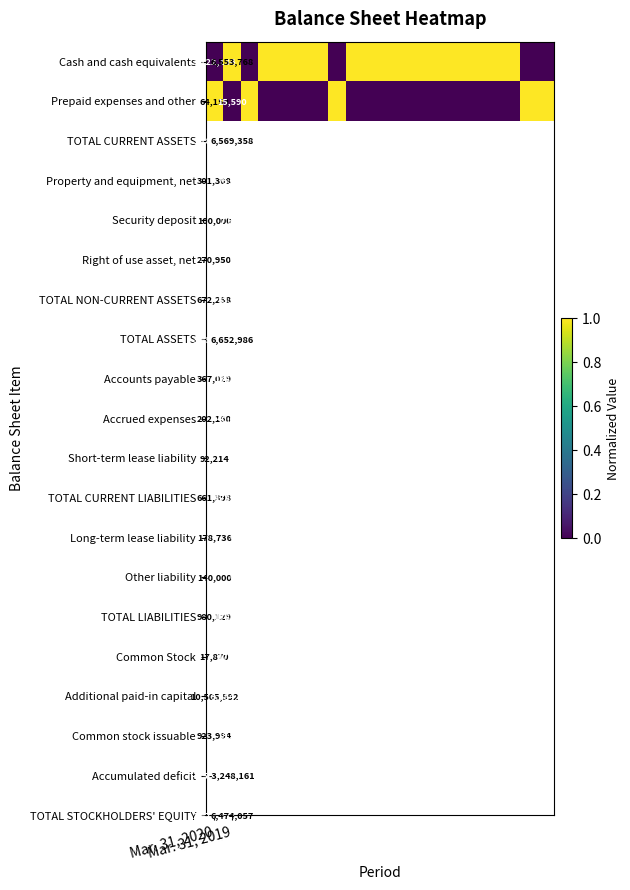

What is the difference between the highest and lowest values at Mar. 31, 2020?

3057975